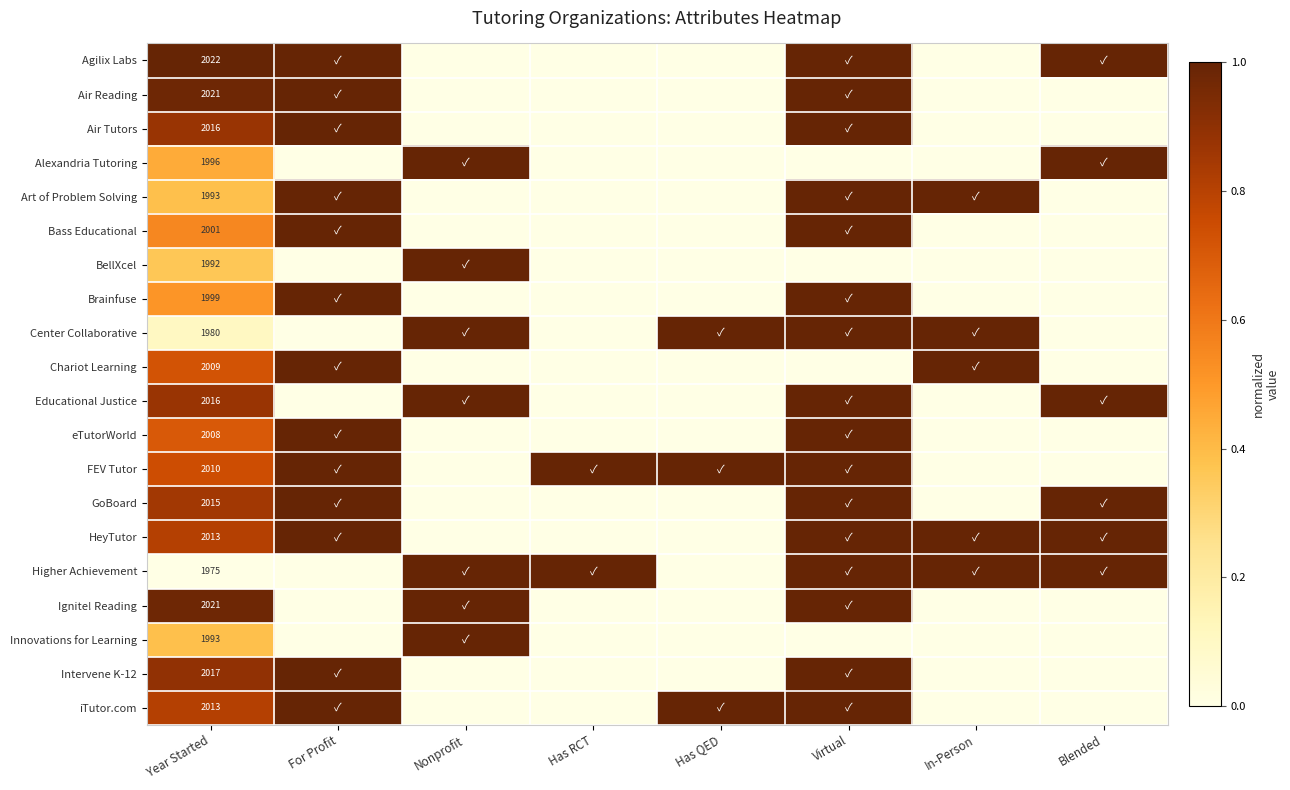

What is the total value across all series at Year Started?

40110